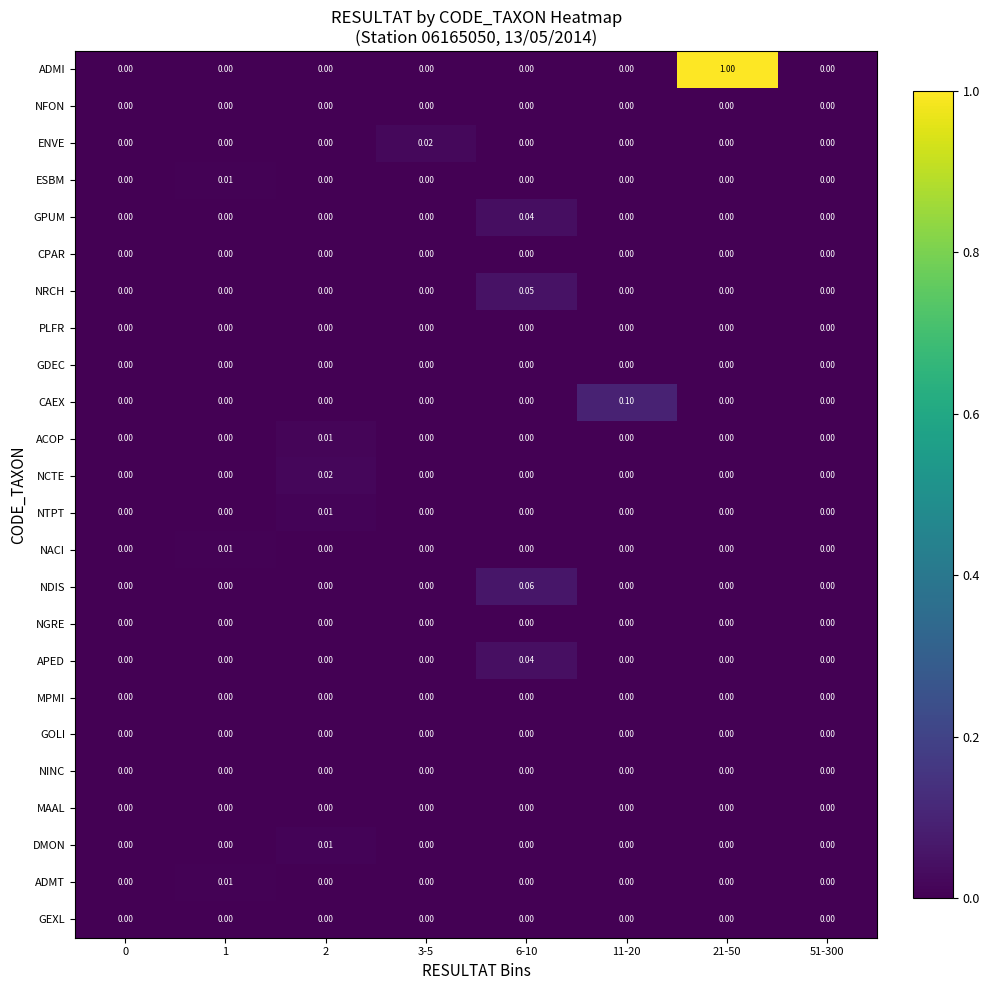

Which series has the largest total across all categories?

ADMI